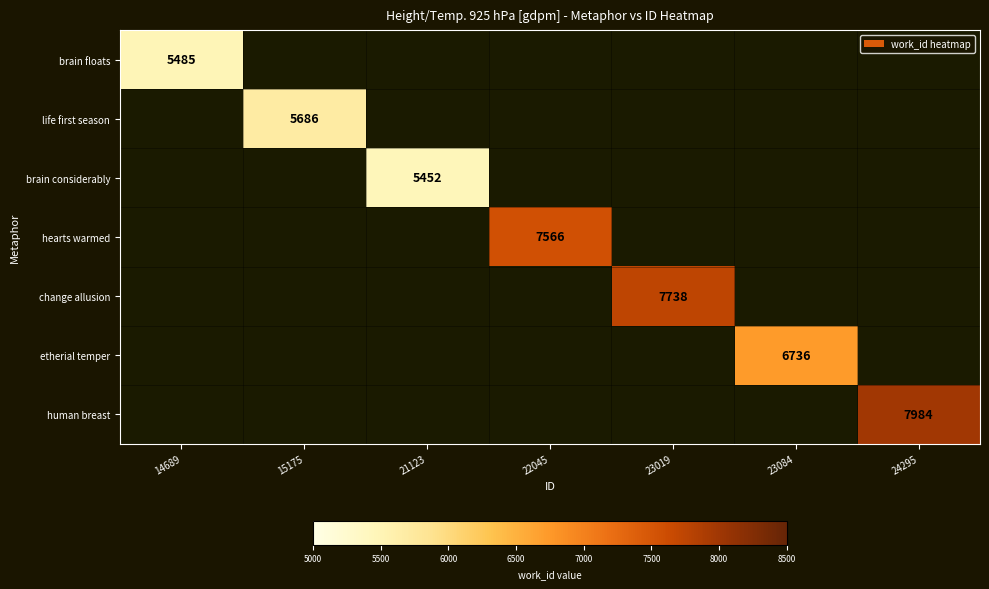

The value of brain considerably at 21123 is 1854. True or false?

False